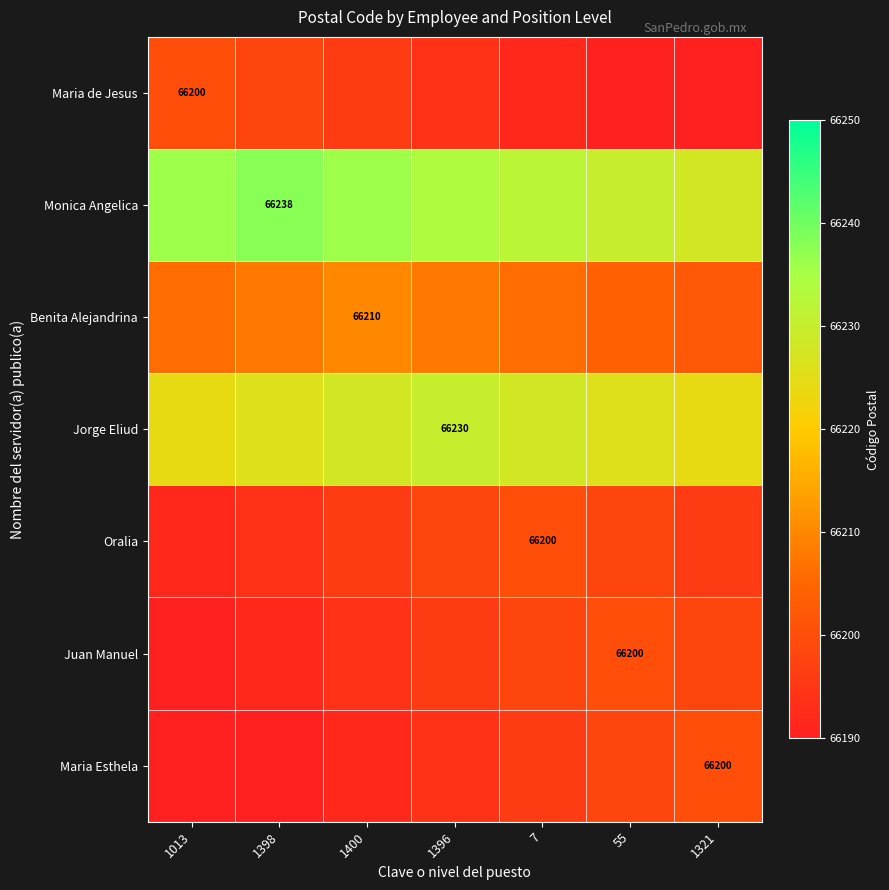

What is the maximum value for Maria de Jesus?

66200